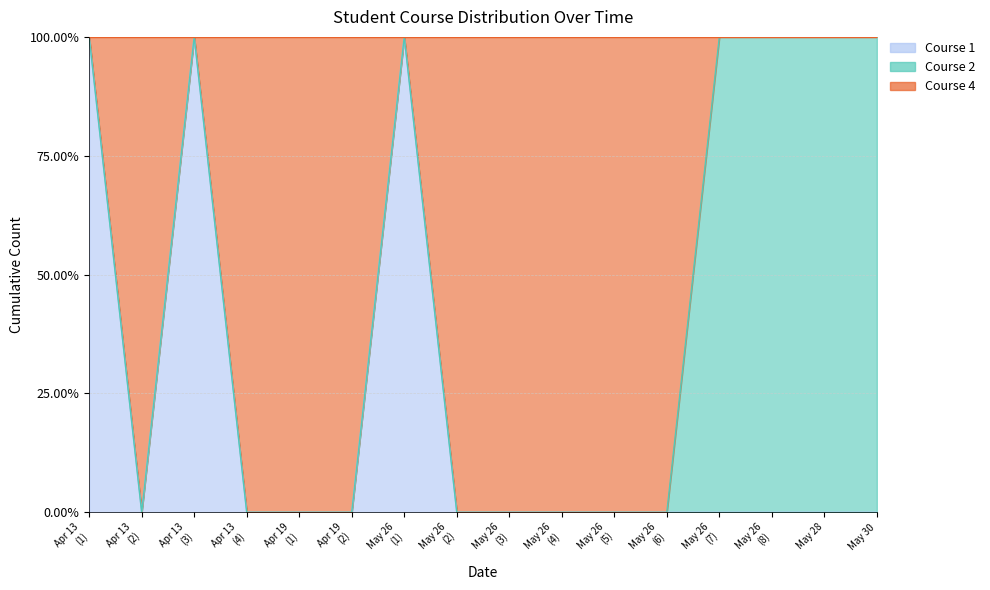

Which label corresponds to the largest value in the chart?

Apr 13 (1)